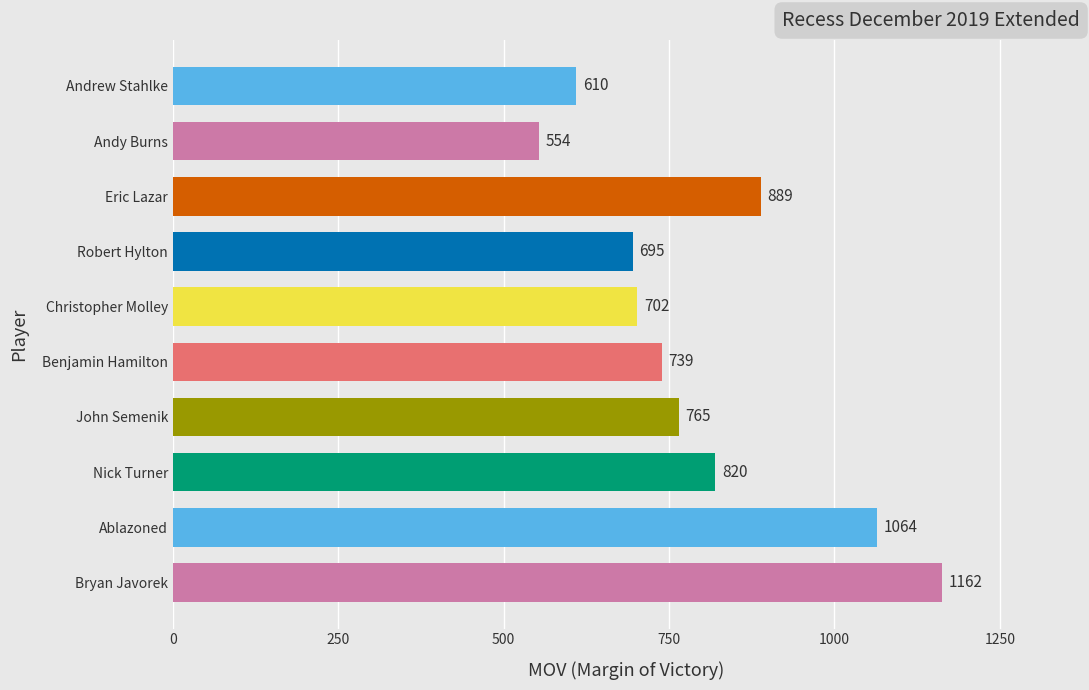

Are the bars grouped side by side (vs. stacked)?

No